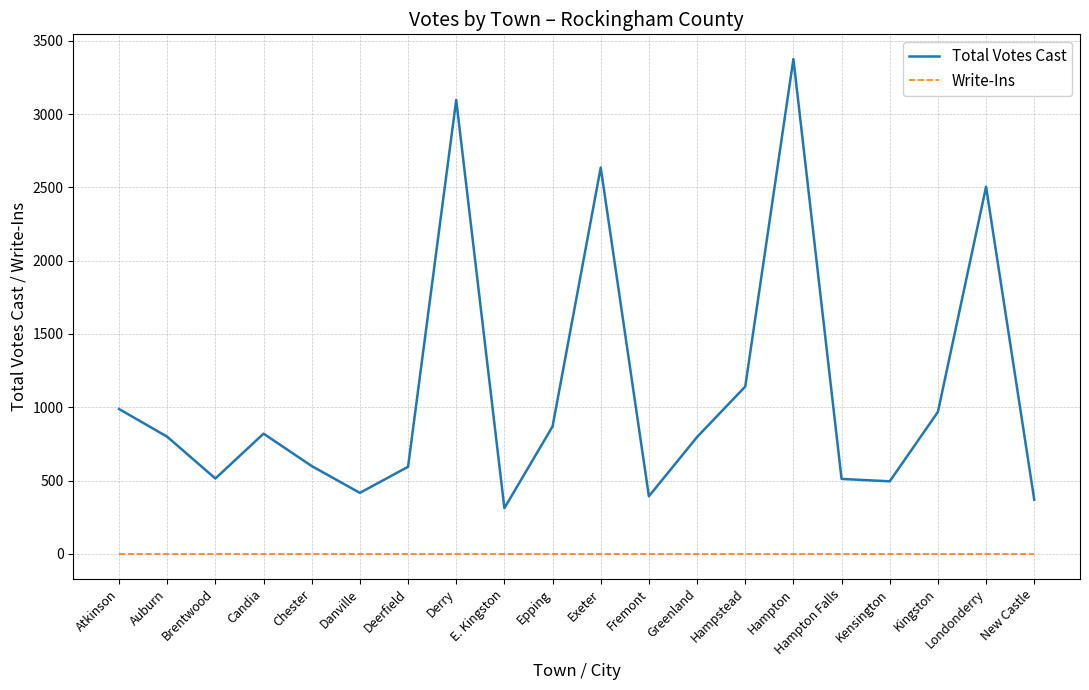

True or false: Total Votes Cast and Write-Ins intersect in this chart.

False